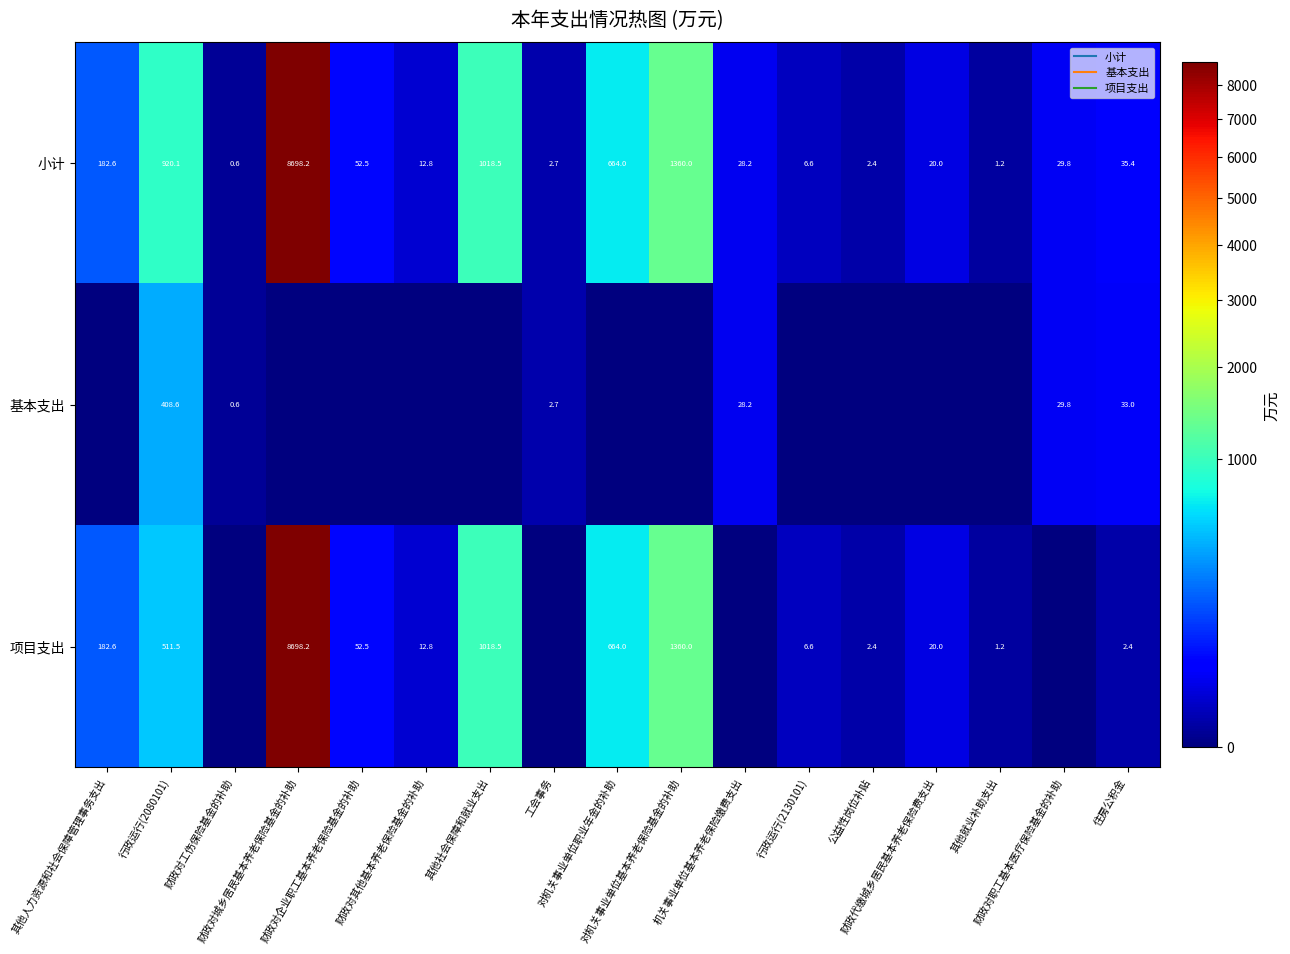

The 小计 series shows 12.8 at 财政对其他基本养老保险基金的补助. True or false?

True